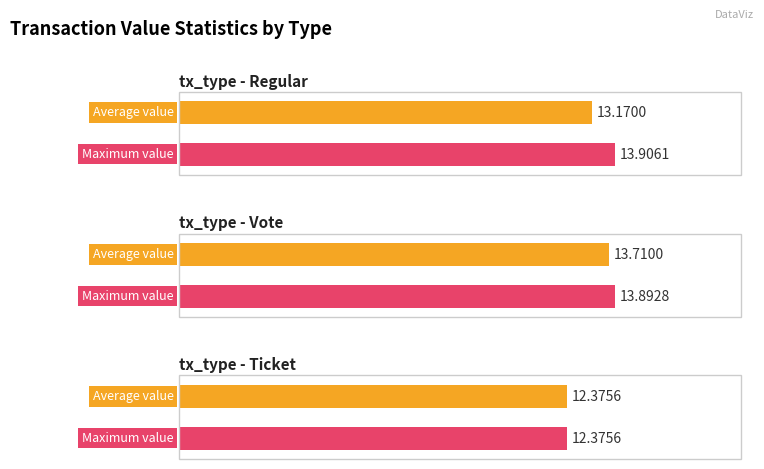

Is it true that Maximum utilization equals 4.5 at Regular?

False